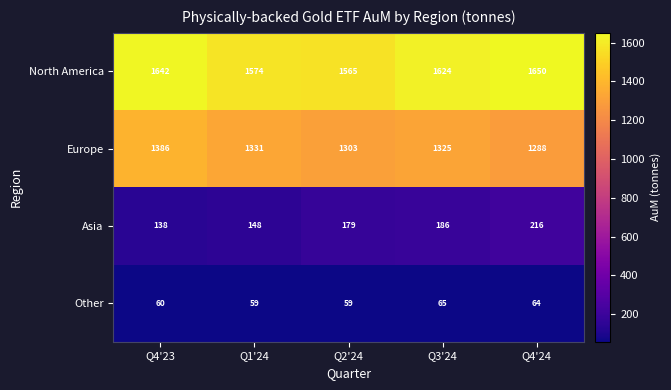

What is the greatest value displayed?

1650